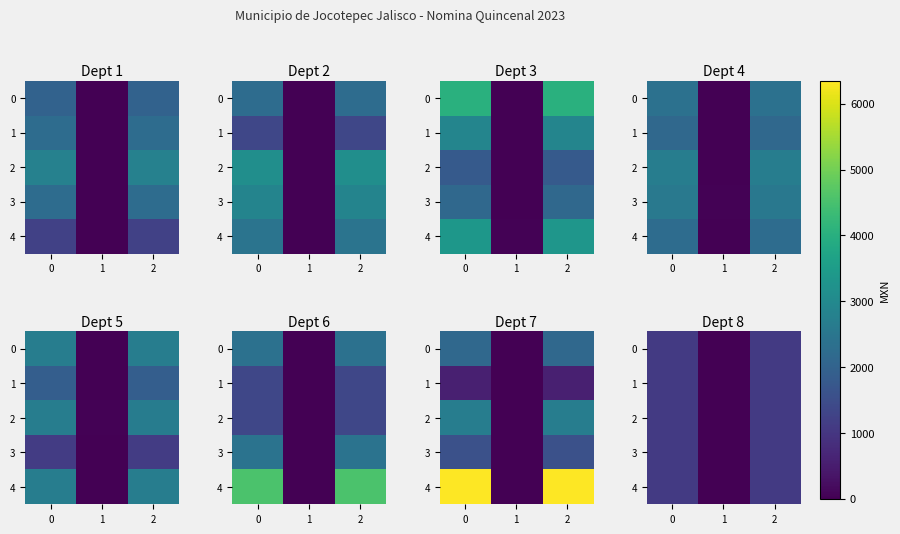

Where is 2 nearest to the value 538?

1